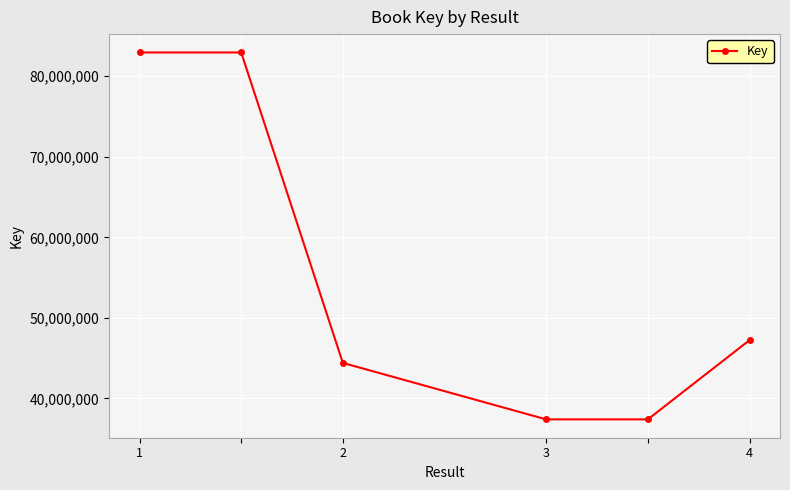

What is the difference between the maximum and minimum values?

45550634